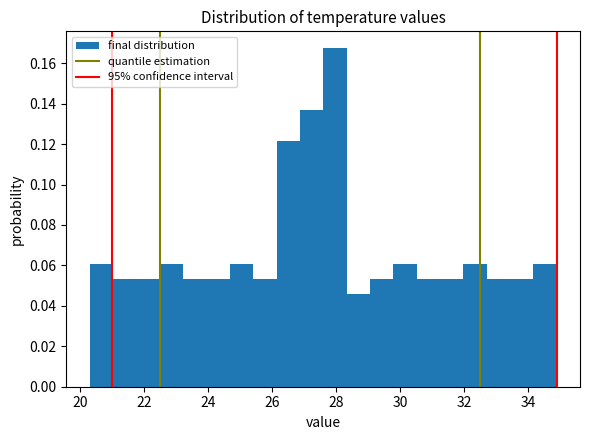

Around what value on the x-axis is the tallest bar? Give the approximate position of its centre, as read against the axis.

28.0